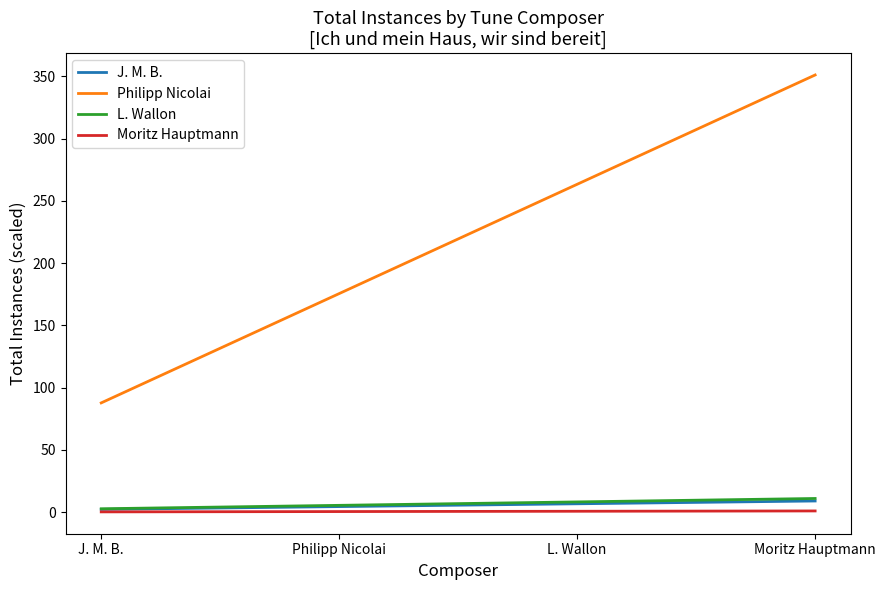

What is the difference between the second highest and minimum values in the J. M. B. series?

4.5